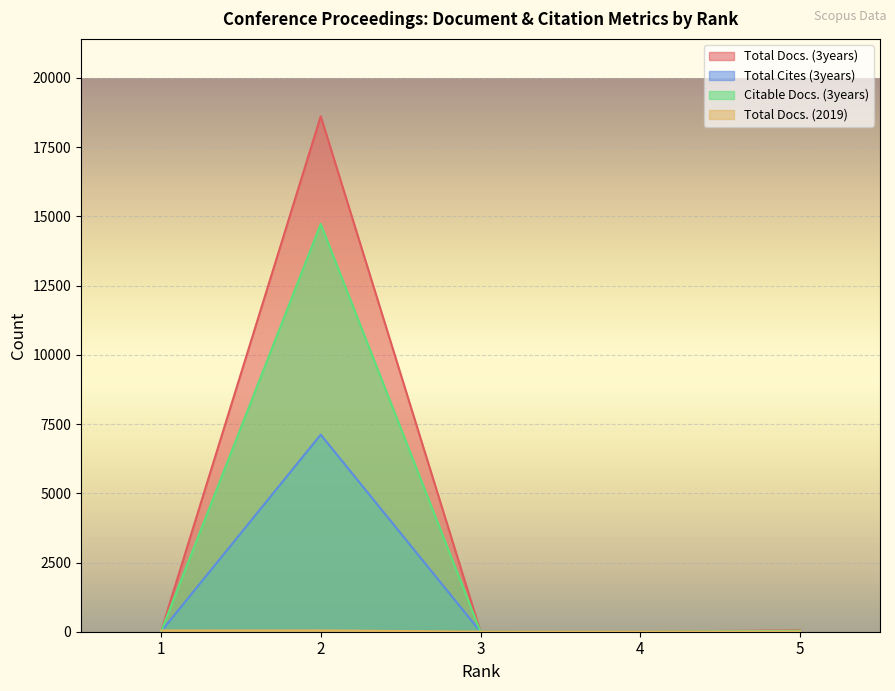

Which has a higher value, 4 or 2?

2